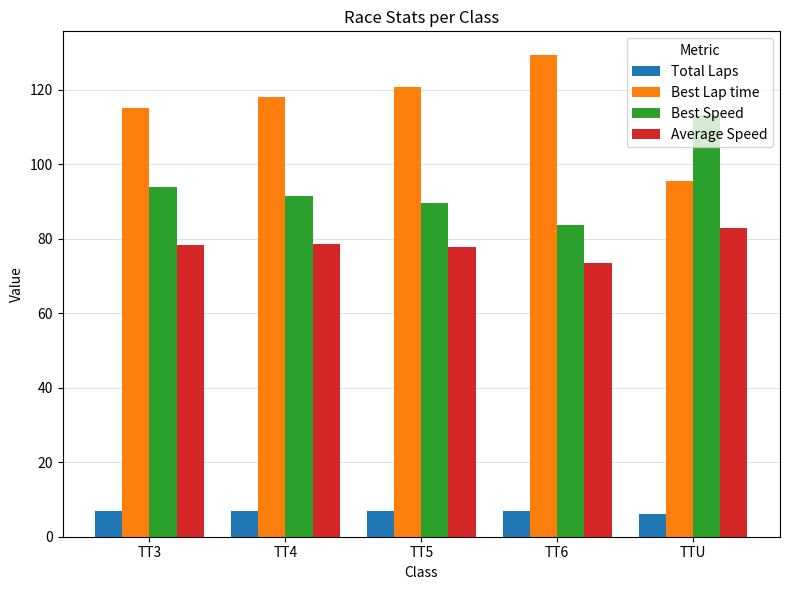

What is the smallest value displayed?

6.0